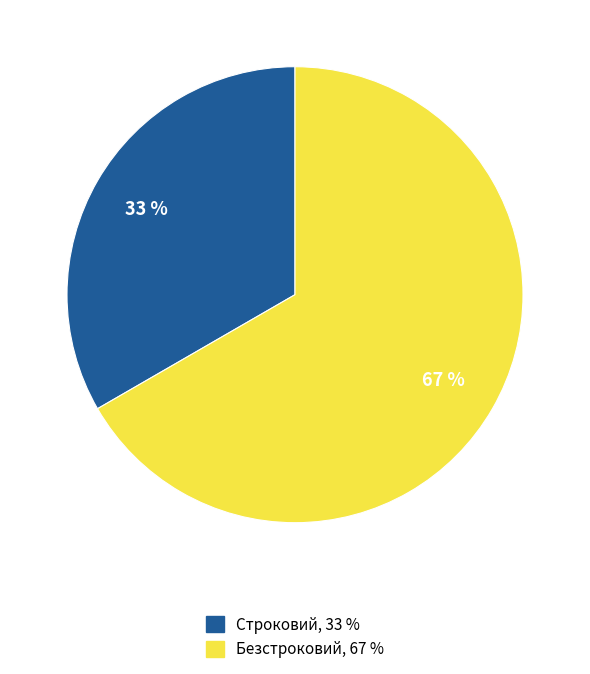

Rank the categories by value from lowest to highest.

Строковий, Безстроковий